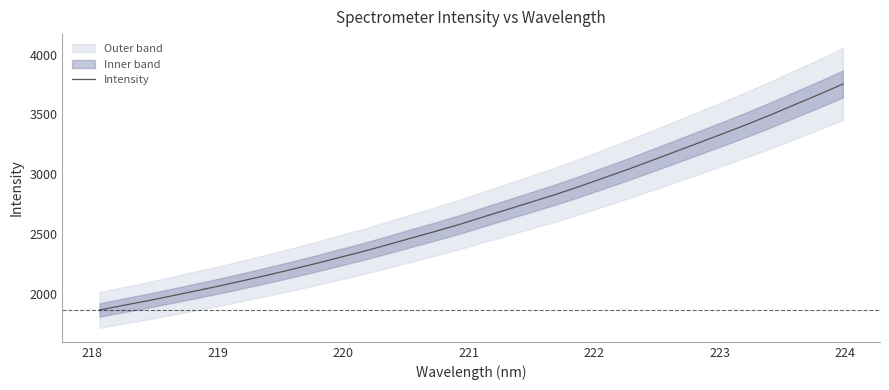

What position from the right is 221?

28